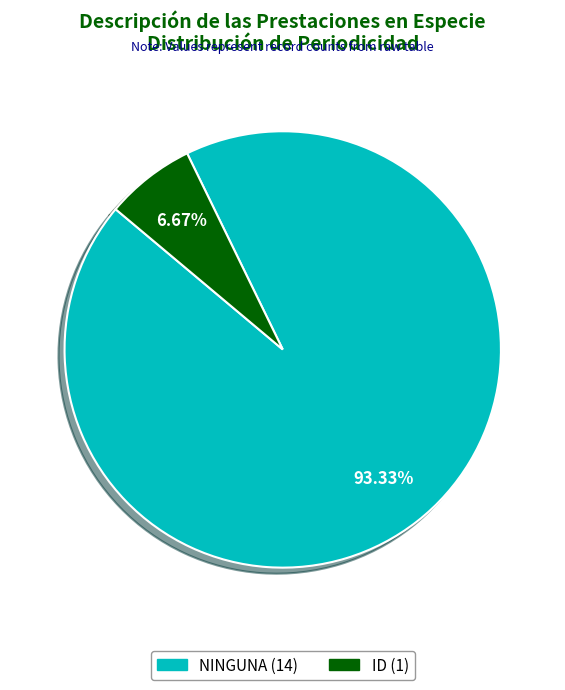

To the nearest percent, what is the difference between the largest and smallest slice percentages?

87%